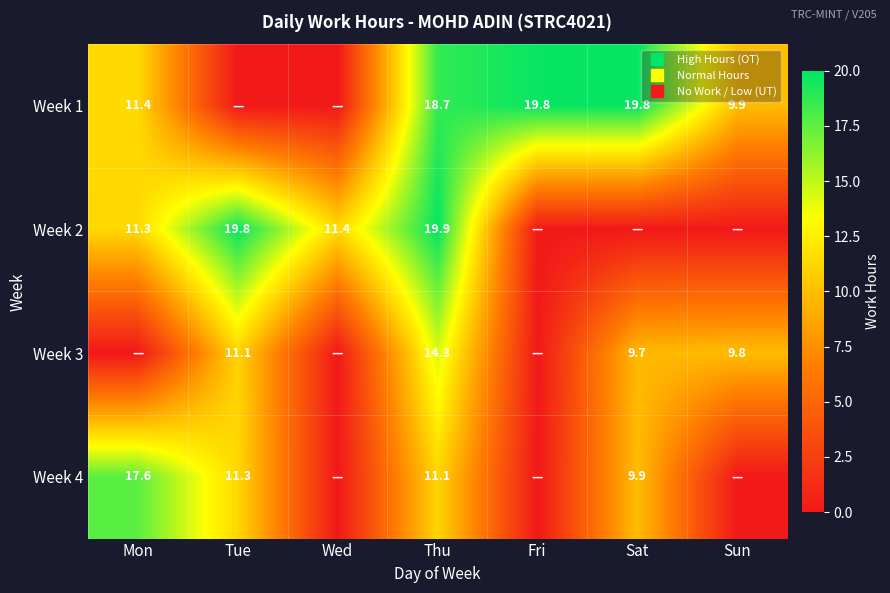

What is the difference between the maximum and second lowest values in the Week 1 series?

19.8